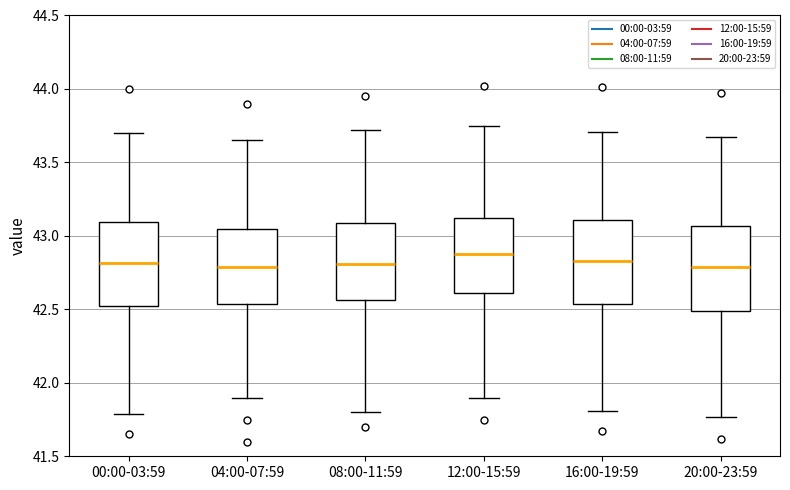

Which box's median line is the highest?

12:00-15:59